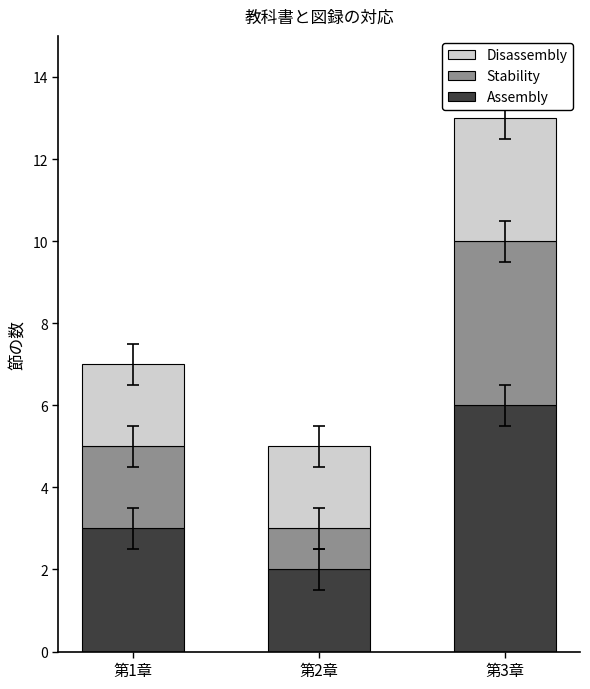

What is the total value across all series at 第3章?

13